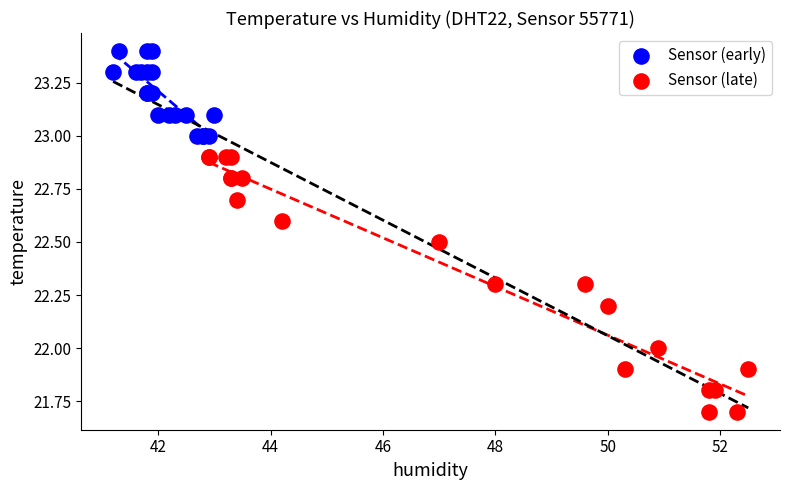

Which series reaches the minimum Y coordinate?

Sensor (late)